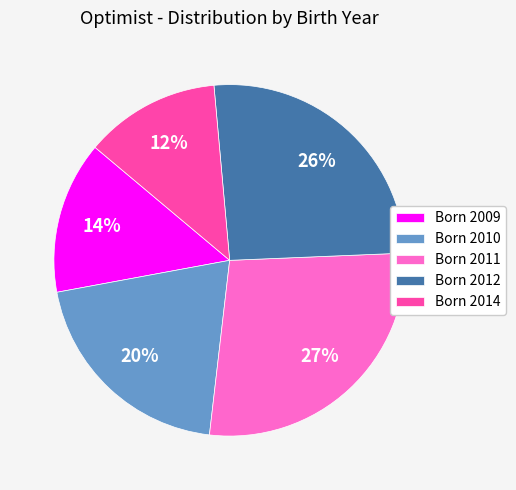

Combined, do Born 2010 and Born 2014 account for over 50%?

No